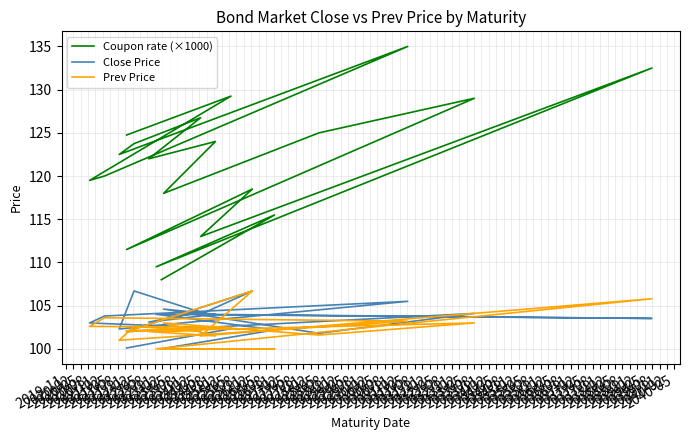

At how many categories does at least one series exceed 114?

16